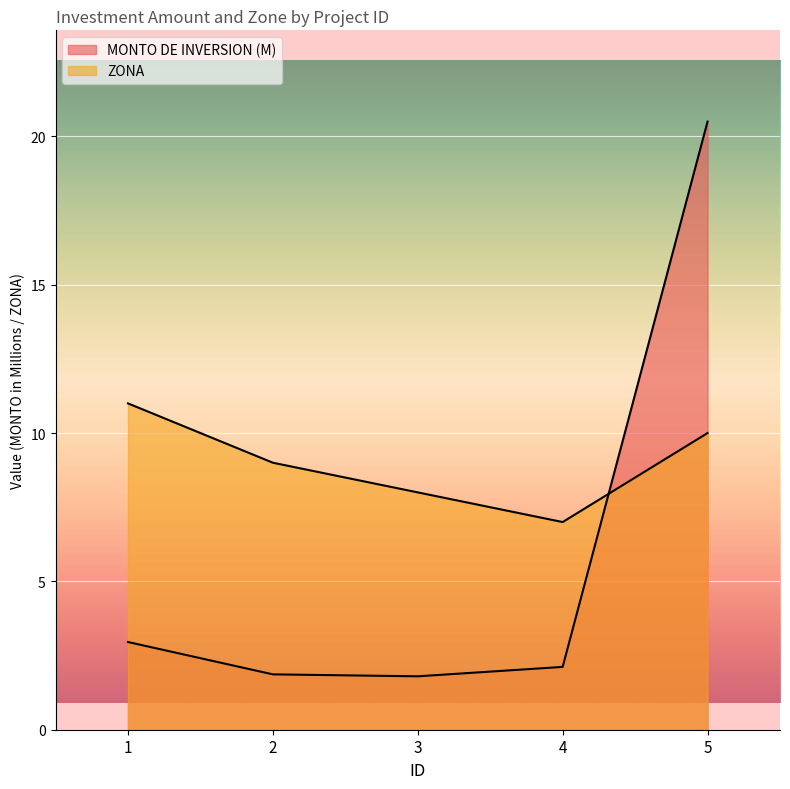

The ZONA series shows 11.0 at 1. True or false?

True